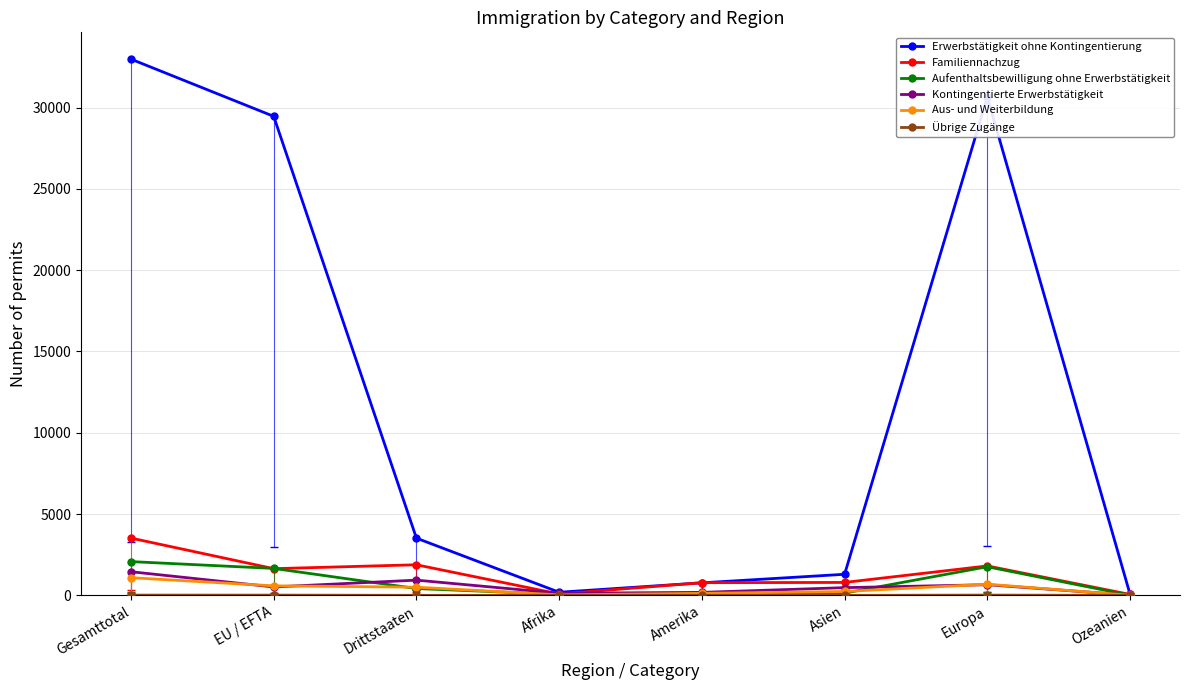

Where is Übrige Zugänge nearest to the value 7?

EU / EFTA